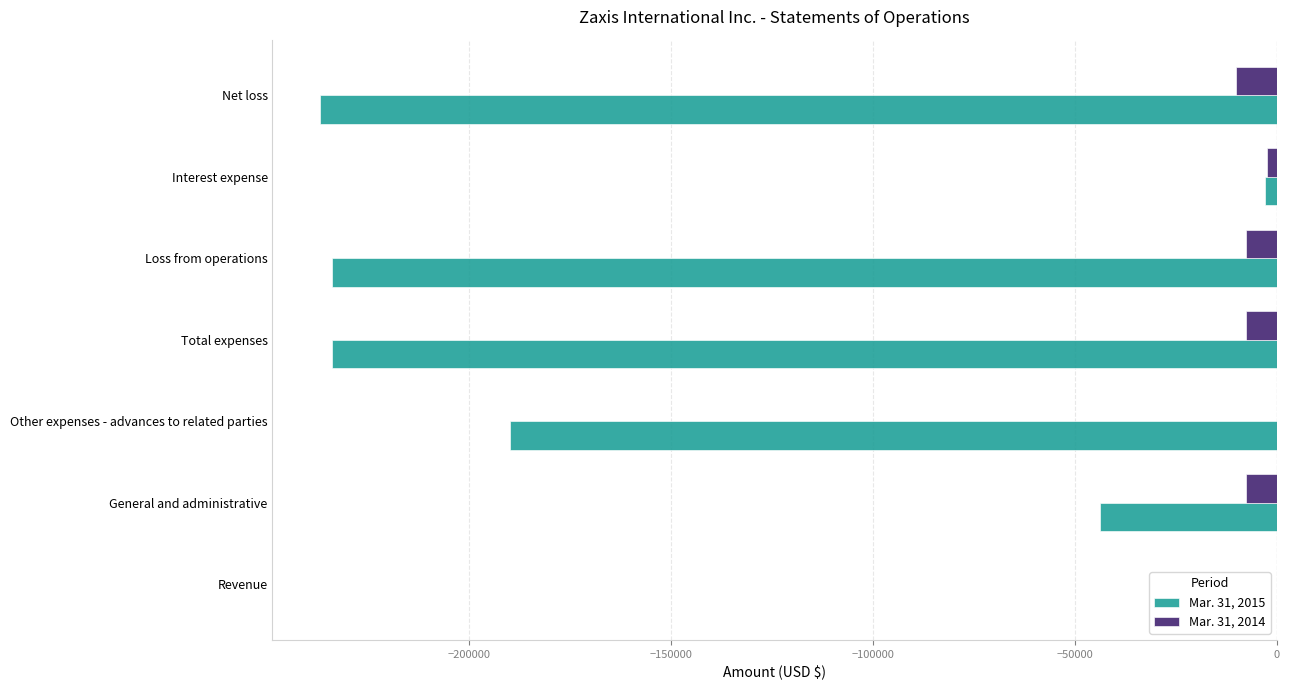

True or false: Mar. 31, 2014 has a value of 0 at Other expenses - advances to related parties.

True